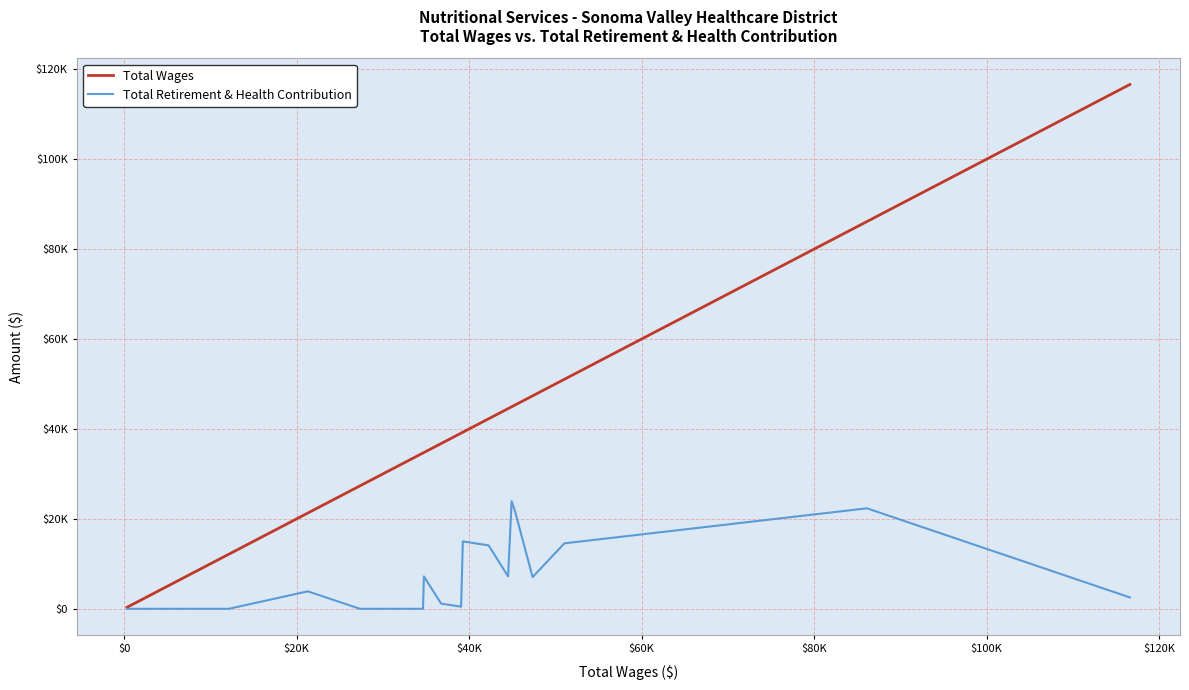

What are all the series names shown in the legend?

Total Wages, Total Retirement & Health Contribution